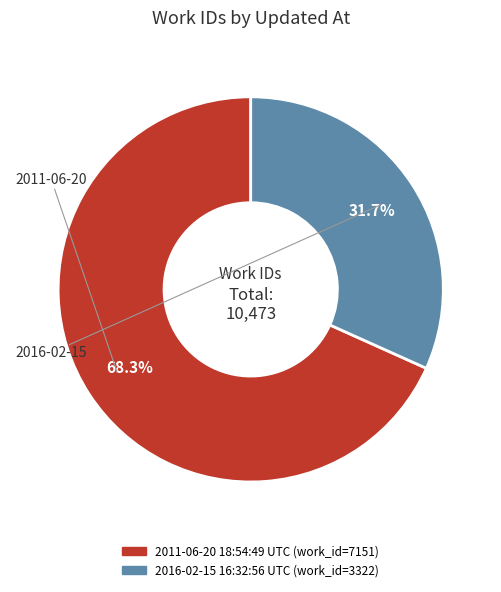

Is there a majority slice in this chart?

Yes